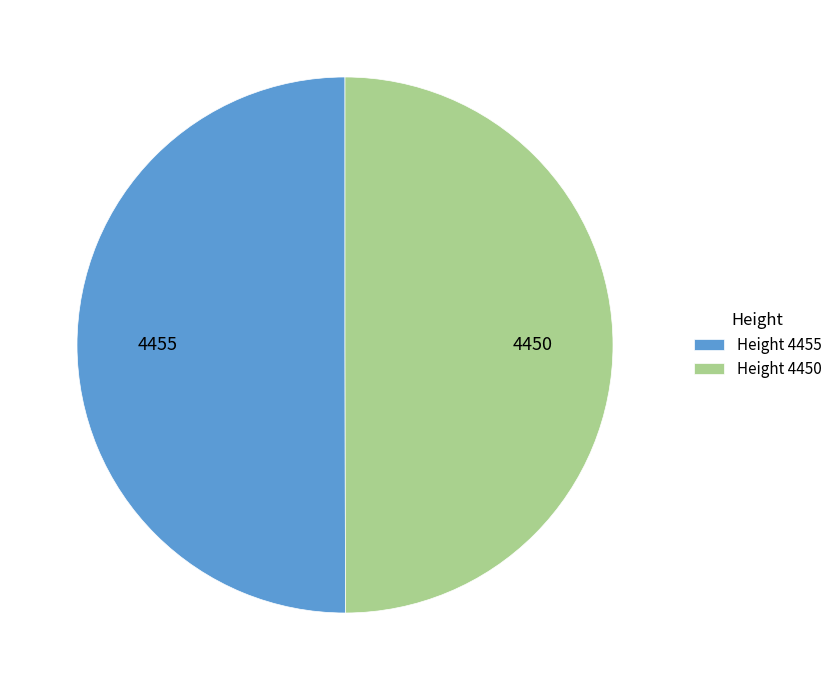

What is the ratio of the value at Height 4450 to the value at Height 4455?

1.0